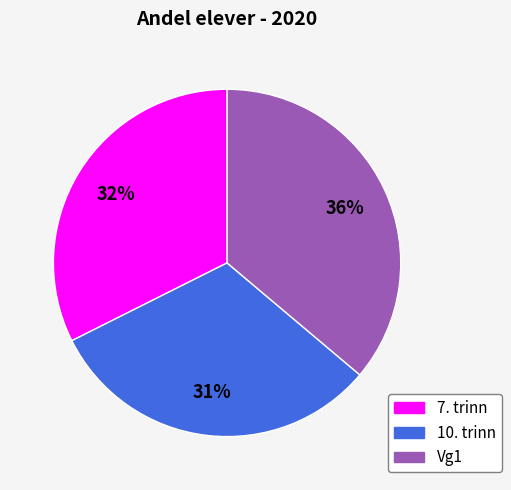

The 10. trinn slice represents 20% of the pie. True or false?

False